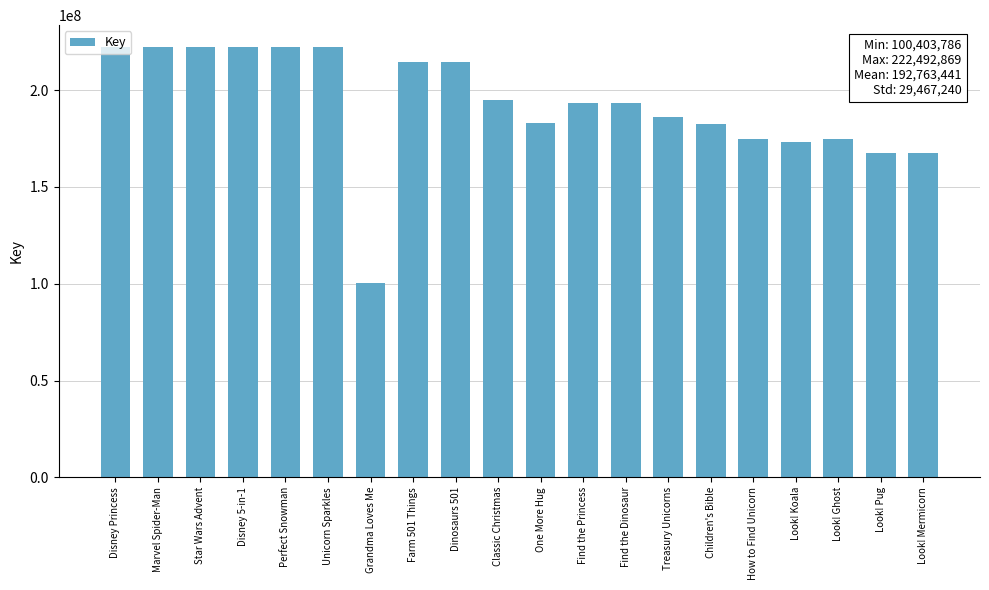

What value does the data have at Find the Dinosaur?

193322133